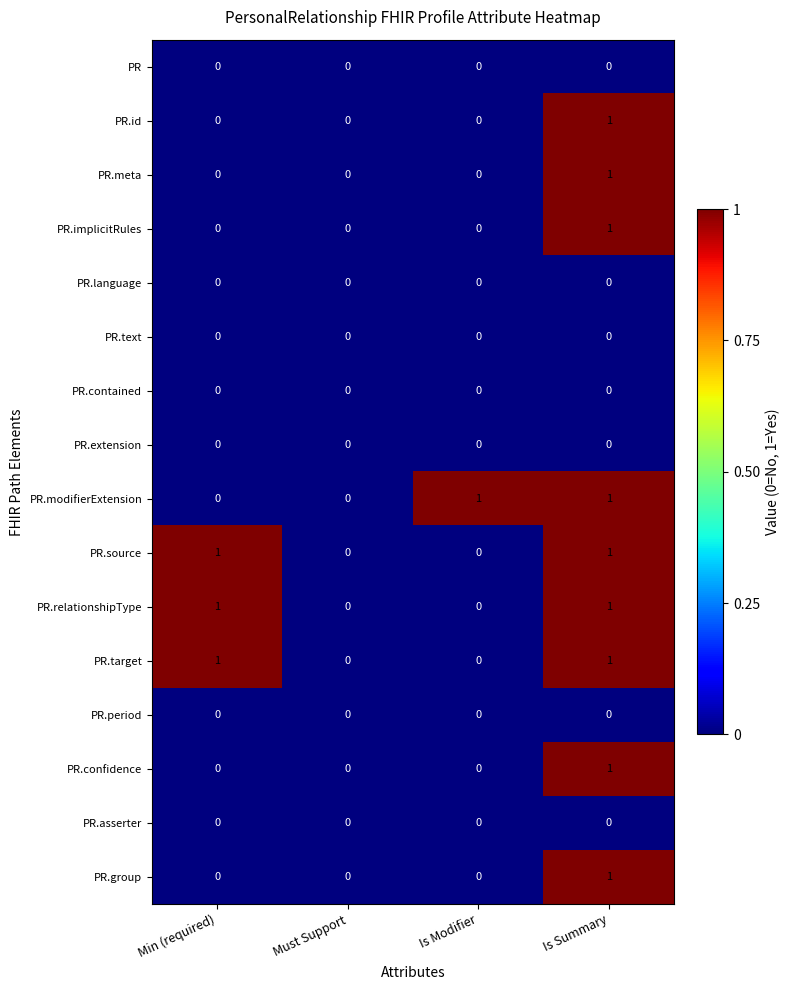

Is it true that PR.text equals 0 at Is Modifier?

True